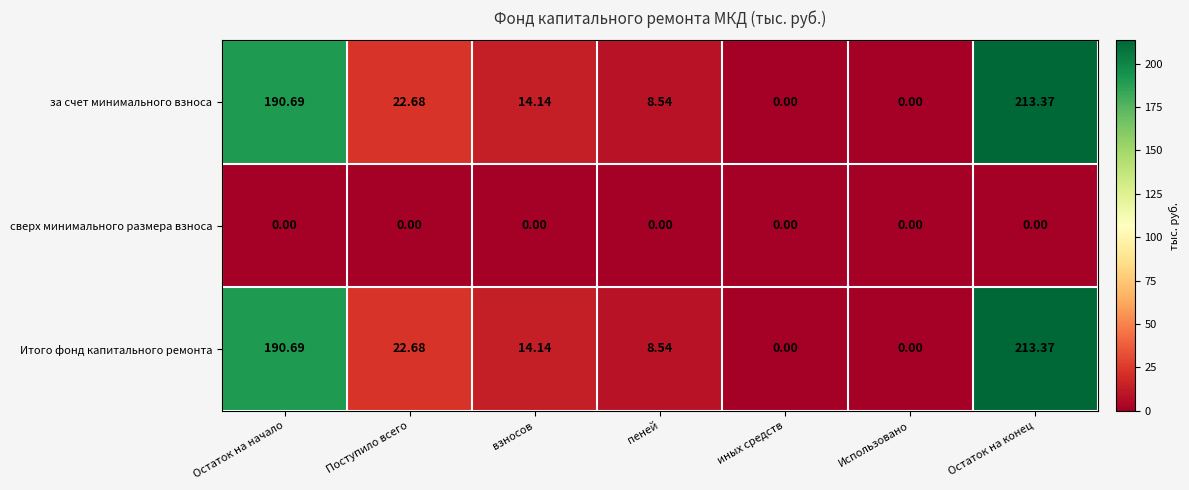

At how many categories does at least one series exceed 20?

3